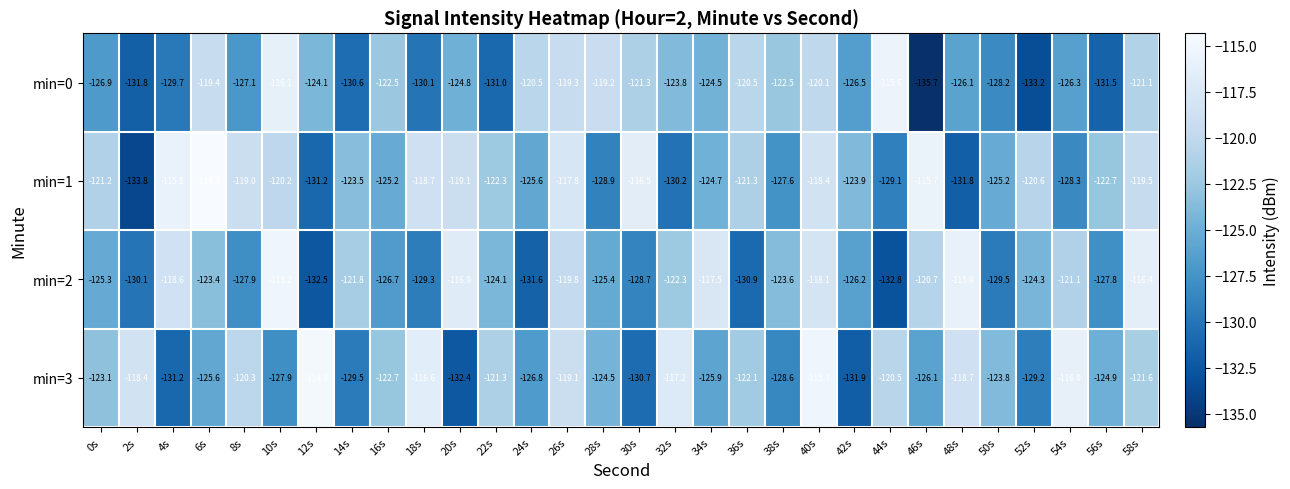

Which category has the highest value in the min=3 series?

12s